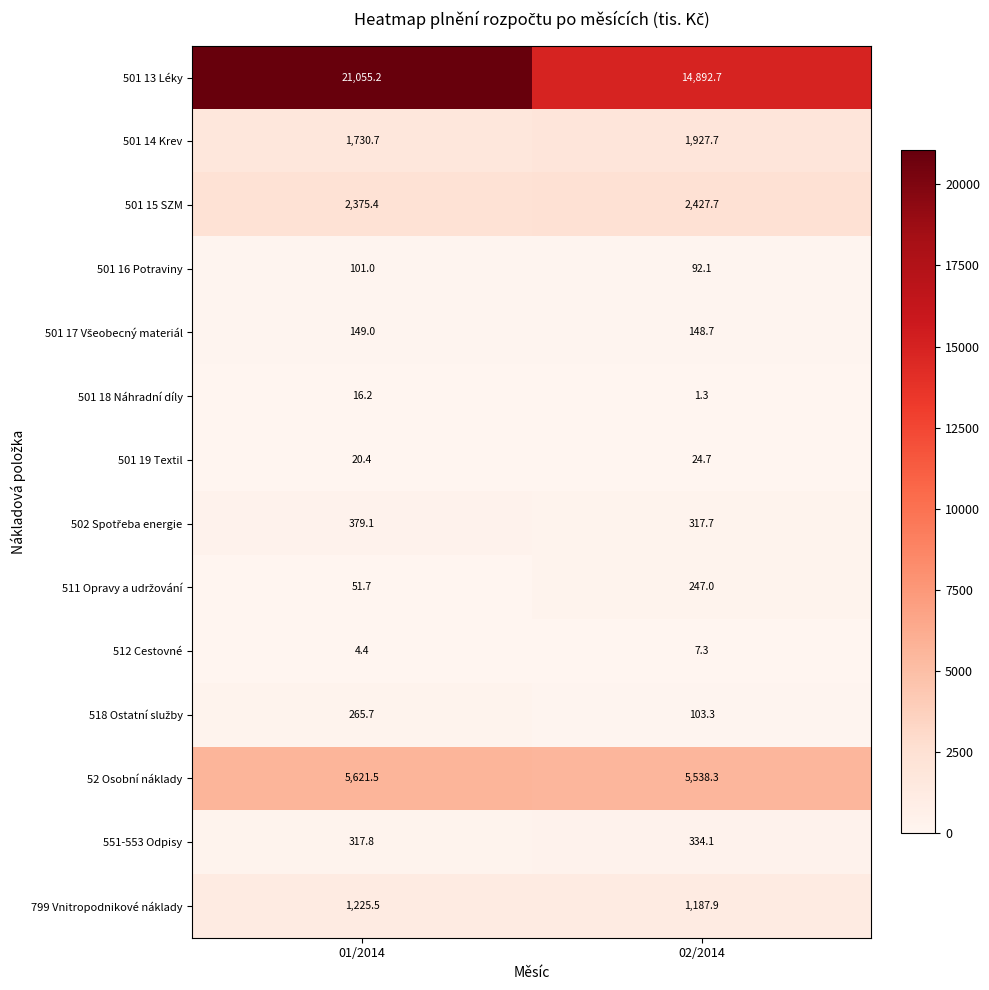

The value of 501 16 Potraviny at 02/2014 is 56.6. True or false?

False